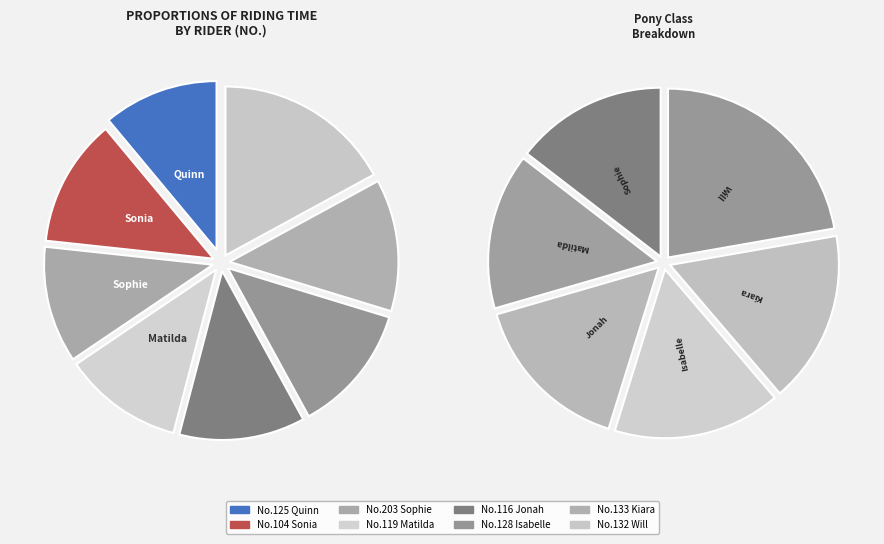

Is there any slice that represents more than half of the pie?

No